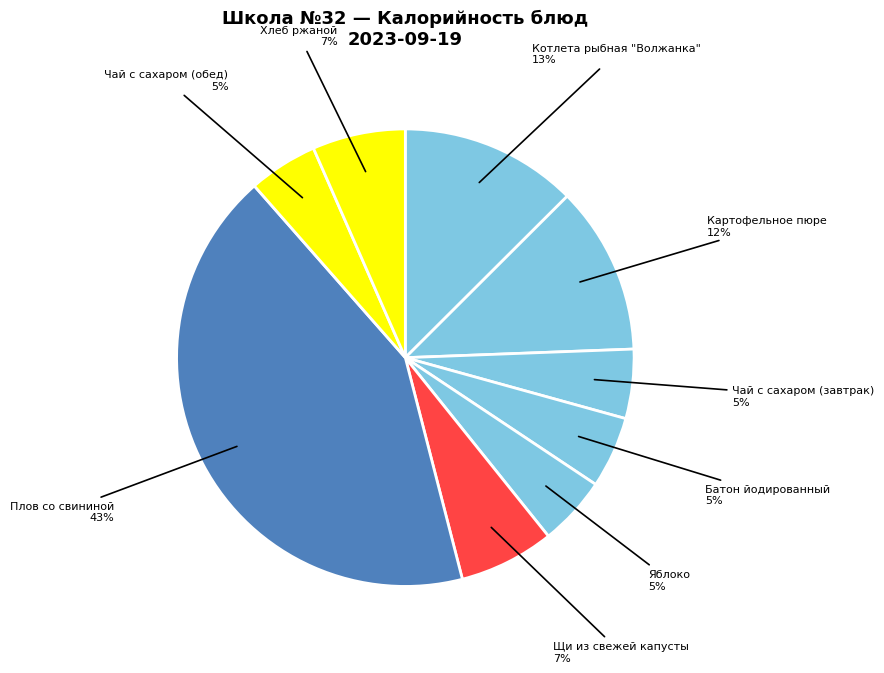

To the nearest percent, what is the difference between the largest and smallest slice percentages?

38%